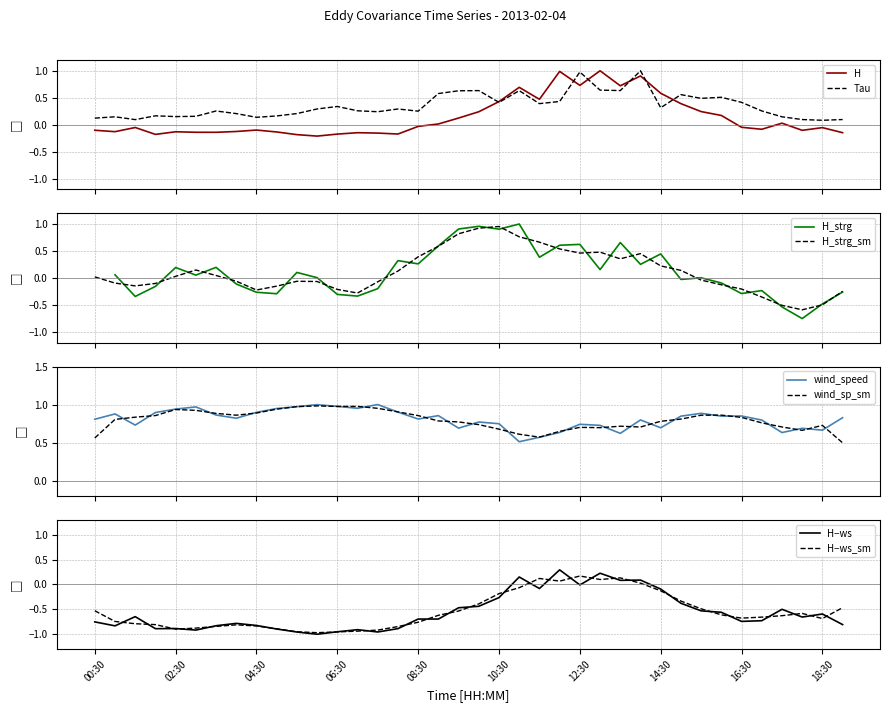

What is the sum of the Tau values at 12:30 and 19:00?

1.1